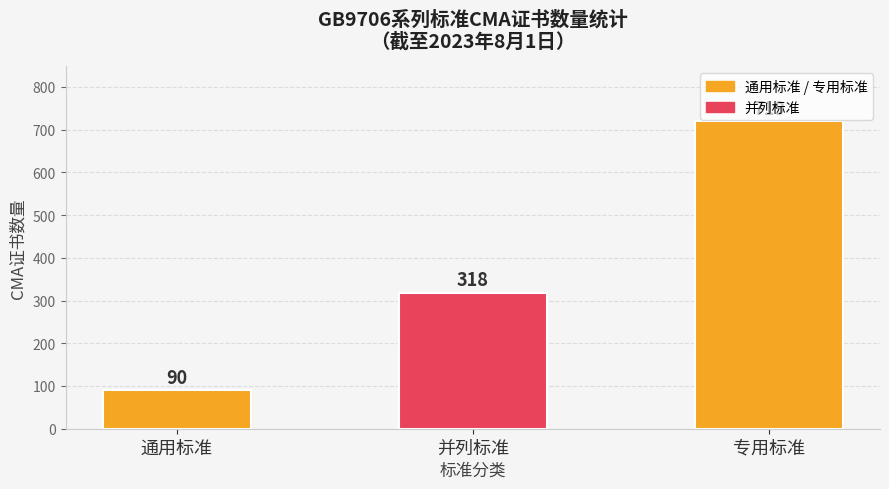

How many bars are there in total?

3